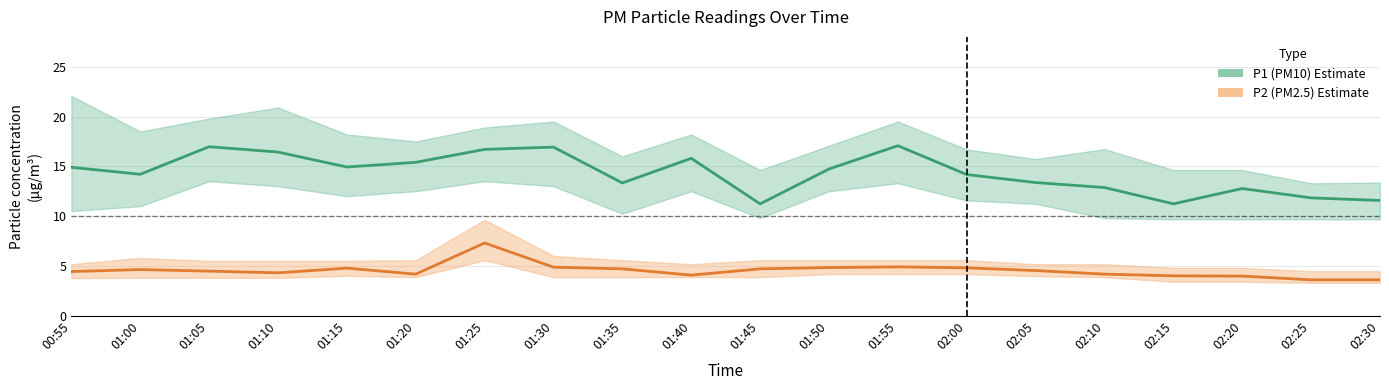

What is the sum of the P2 (PM2.5) values at 01:40 and 01:35?

8.8